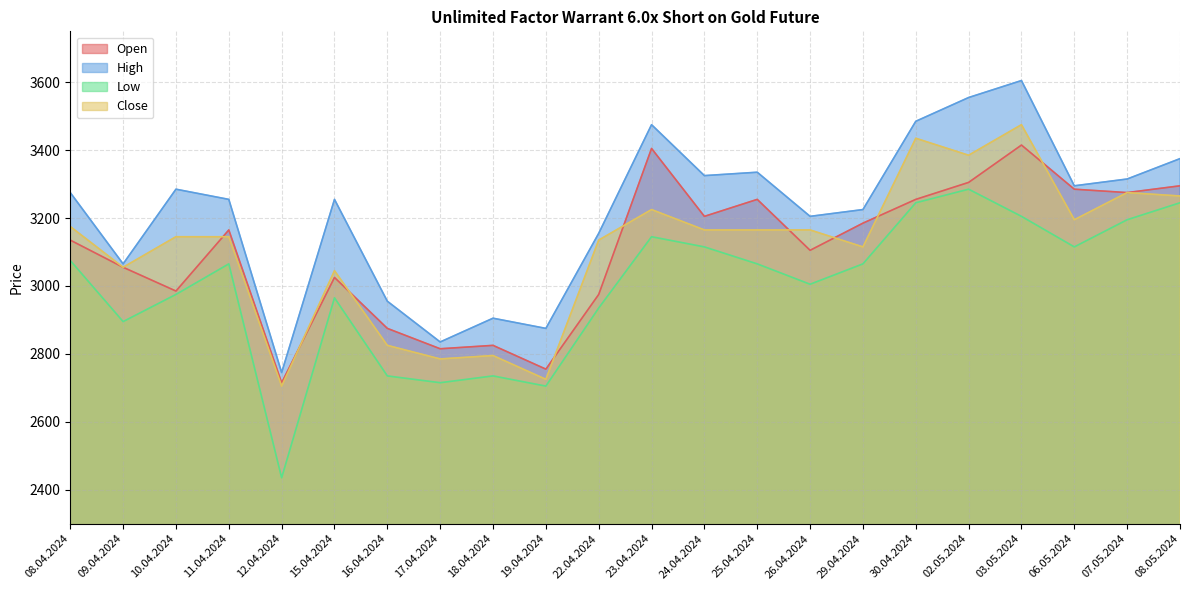

In High, how many points are lower than both neighbors (excluding endpoints)?

7